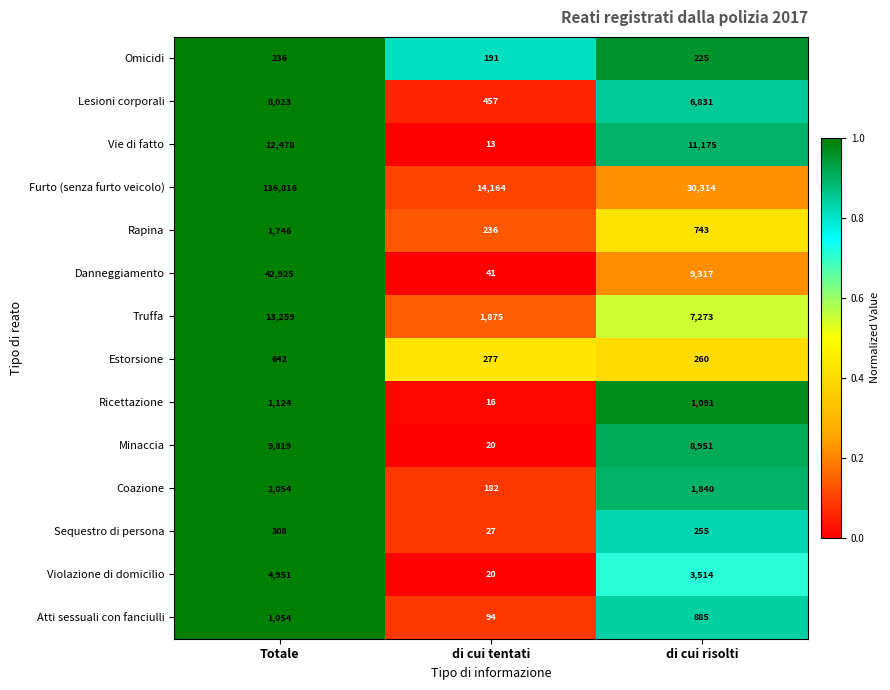

How many categories are shown in the chart?

3